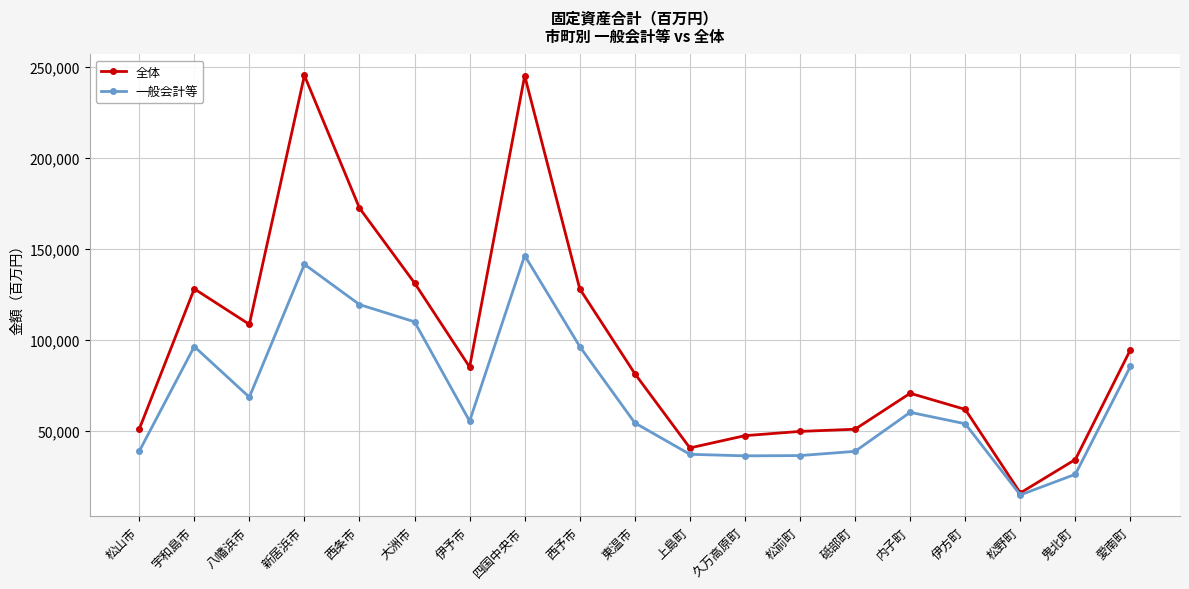

At how many categories does at least one series exceed 79554?

10